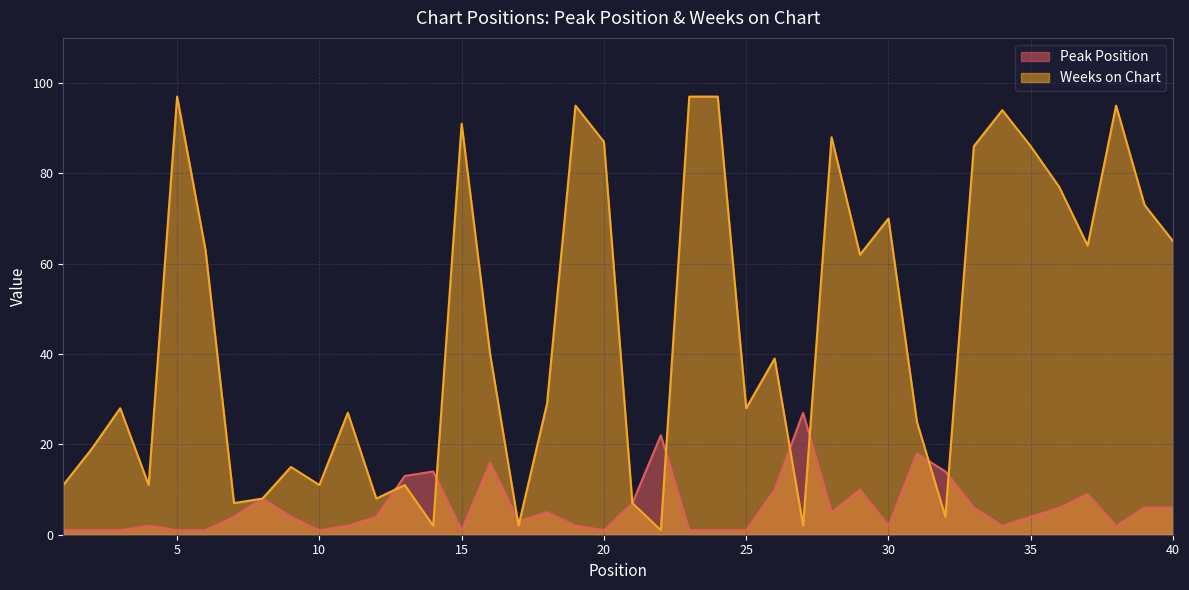

Between 15 and 36, which is larger?

36